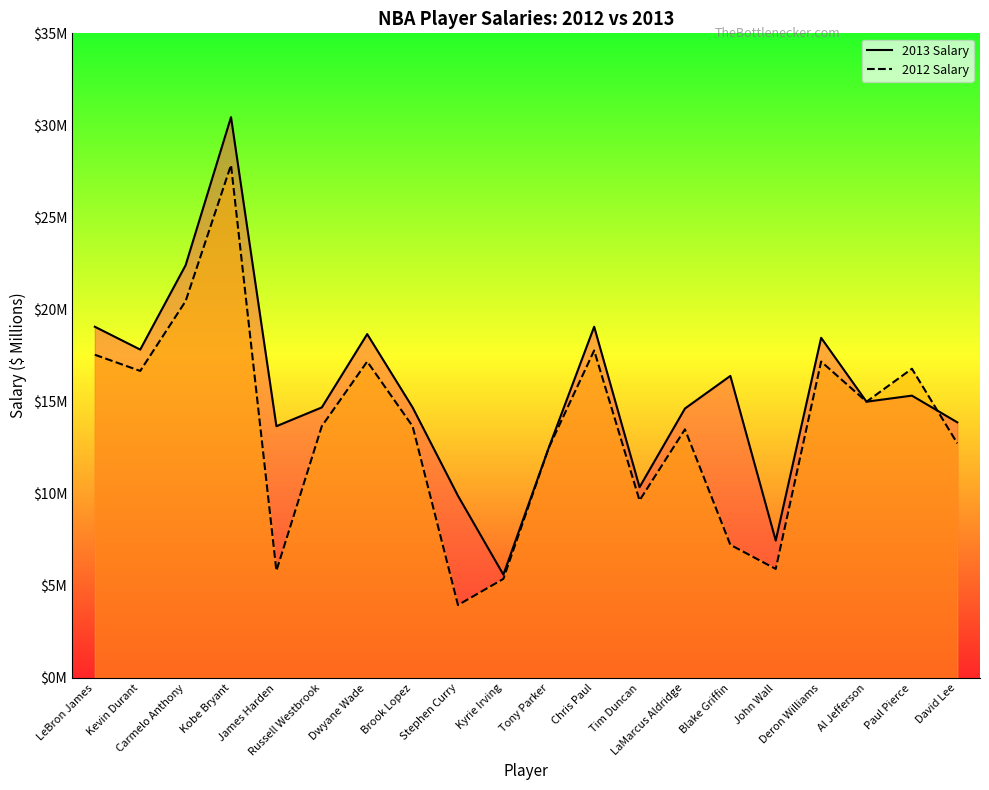

What is the label of the 12th point from the left?

Chris Paul